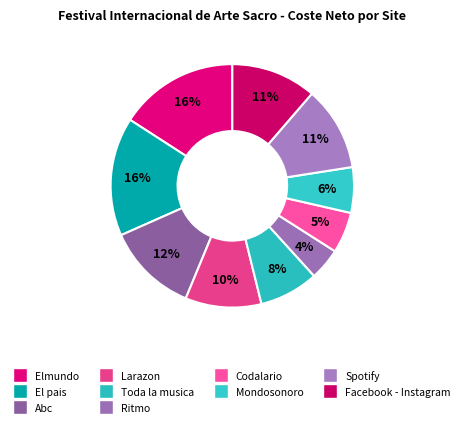

How many slices are in this pie chart?

10